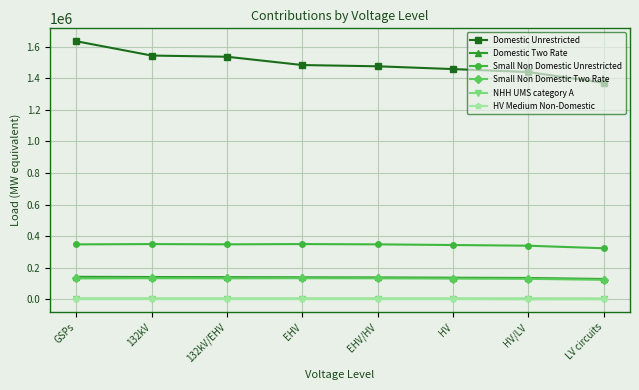

True or false: Domestic Two Rate and Small Non Domestic Unrestricted intersect in this chart.

False